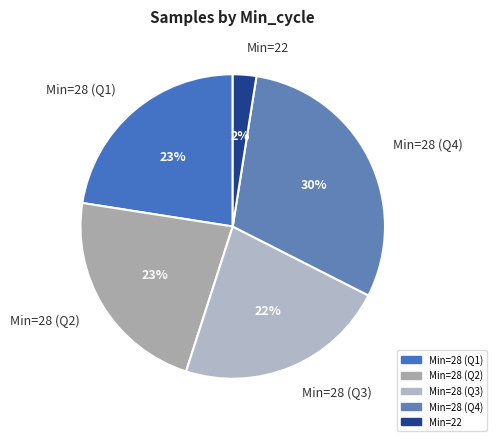

True or false: Min=22 accounts for 2% of the total.

True